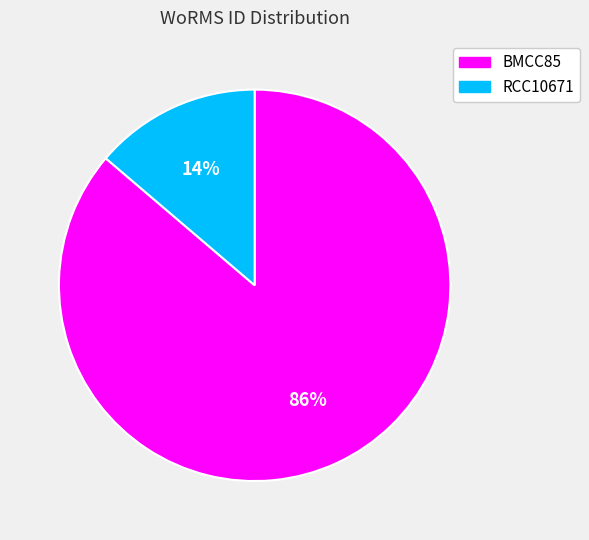

Count the number of slices in the pie.

2